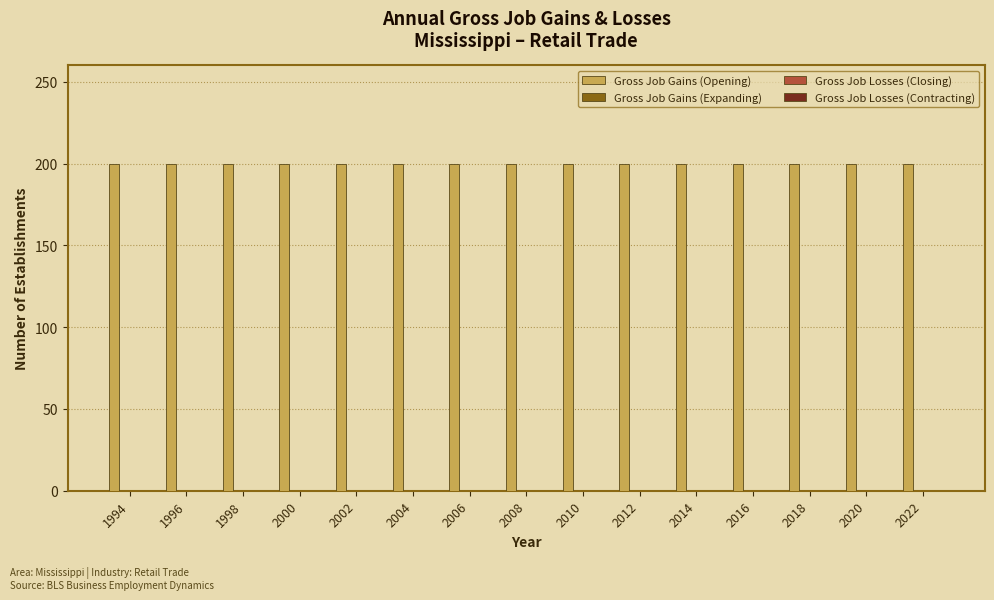

Is the value of Gross Job Losses (Closing) at 1996 greater than the value of Gross Job Gains (Expanding) at 1998?

No